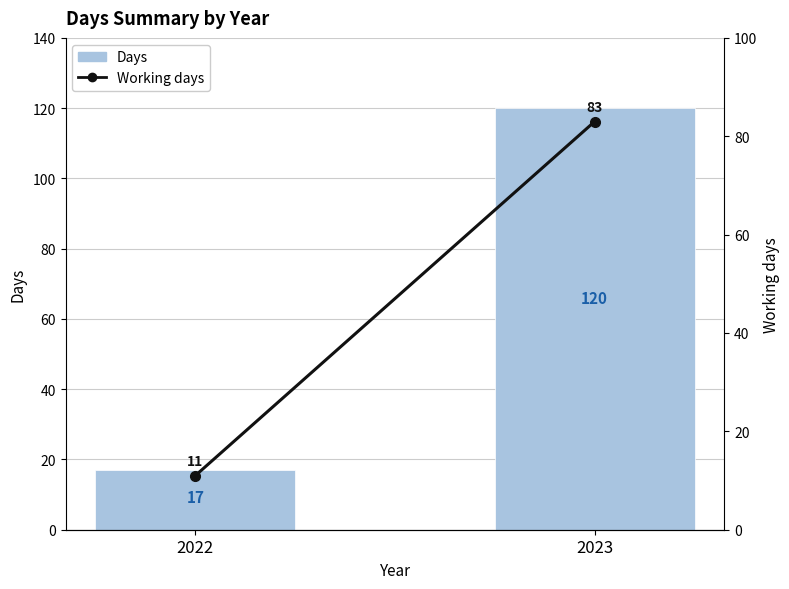

Between 2022 and 2023, which series saw the biggest shift?

Days